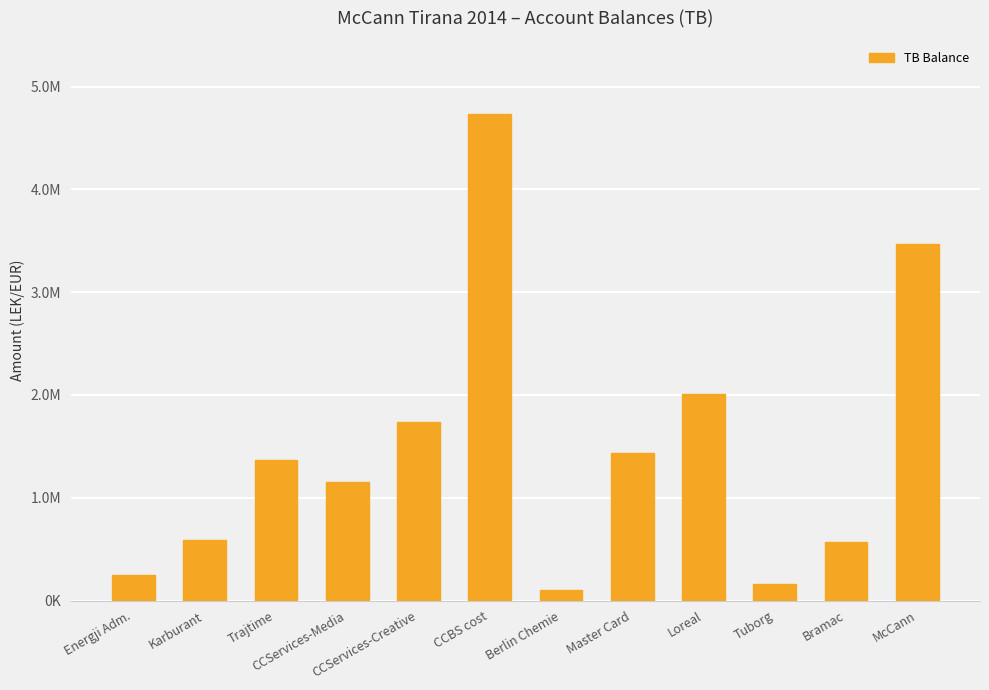

How many categories are shown in the chart?

12